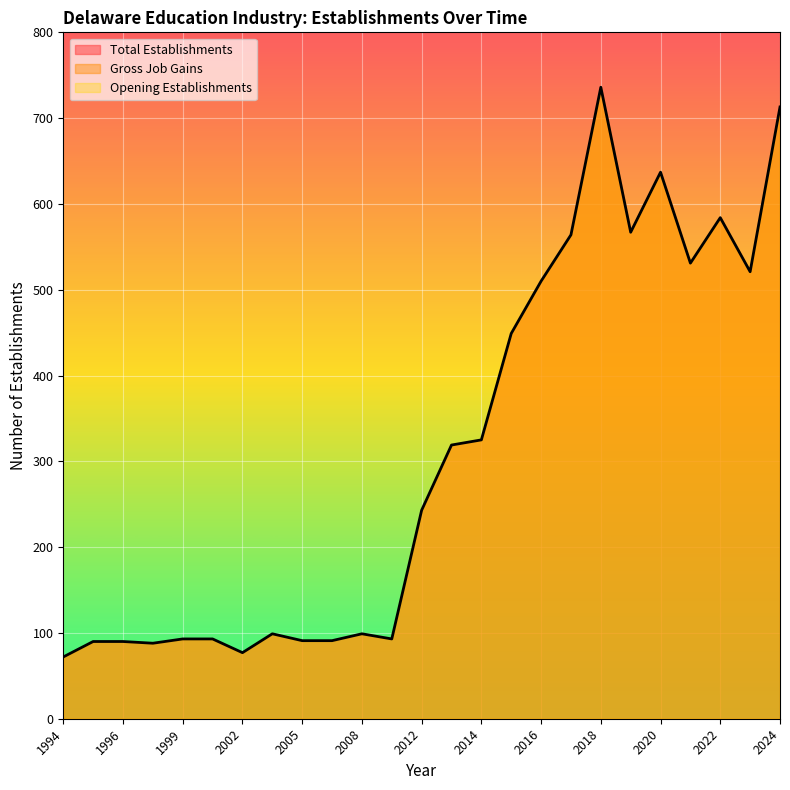

What is the sum of all Total Establishments values?

7775